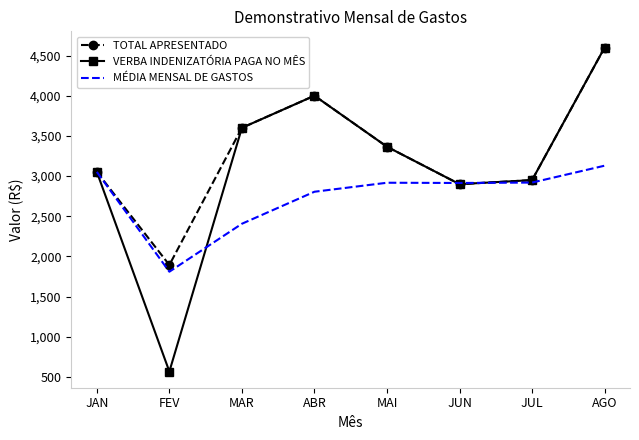

Is the value of TOTAL APRESENTADO at JAN greater than the value of VERBA INDENIZATÓRIA PAGA NO MÊS at AGO?

No